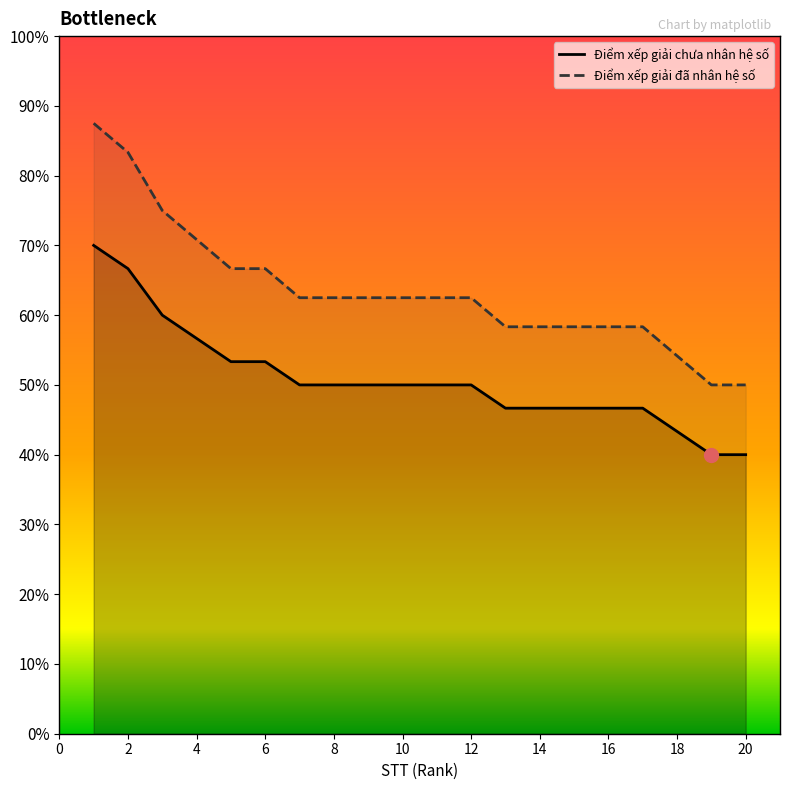

Which series has the largest total across all categories?

Điểm xếp giải đã nhân hệ số